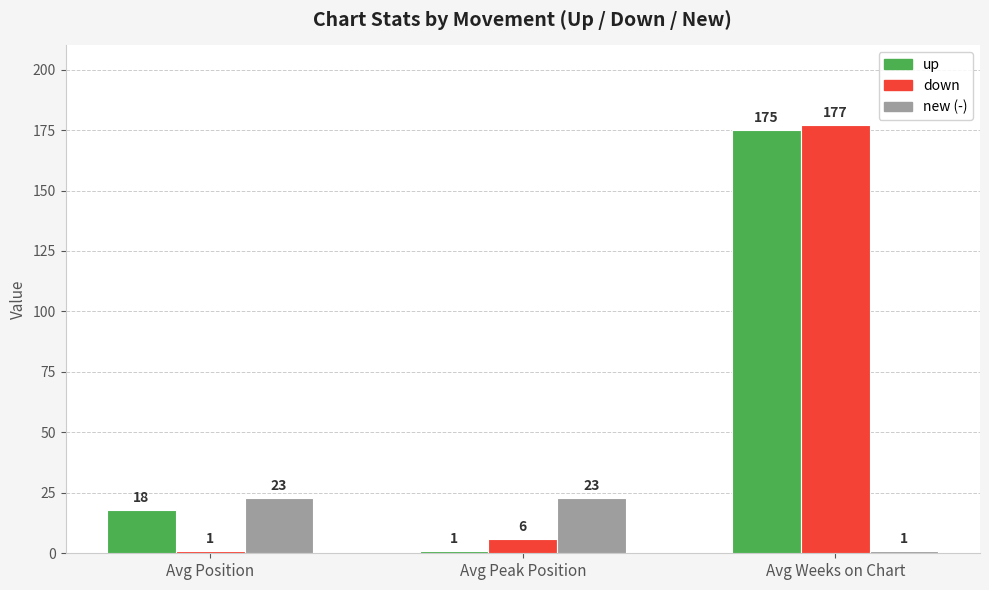

What is the highest value of the new (-) series?

23